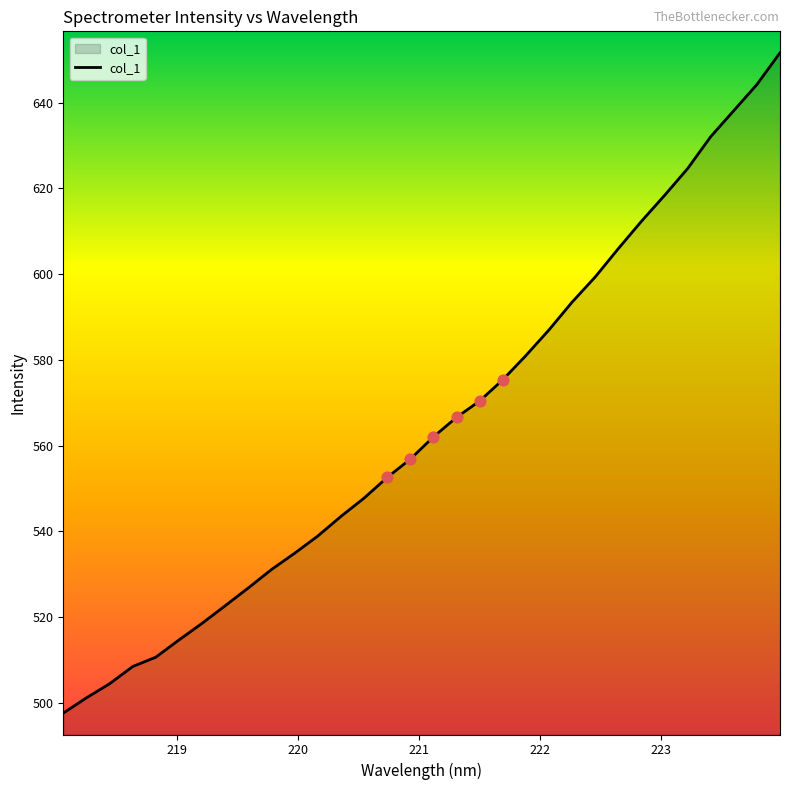

What is the difference between the maximum and minimum values?

154.0